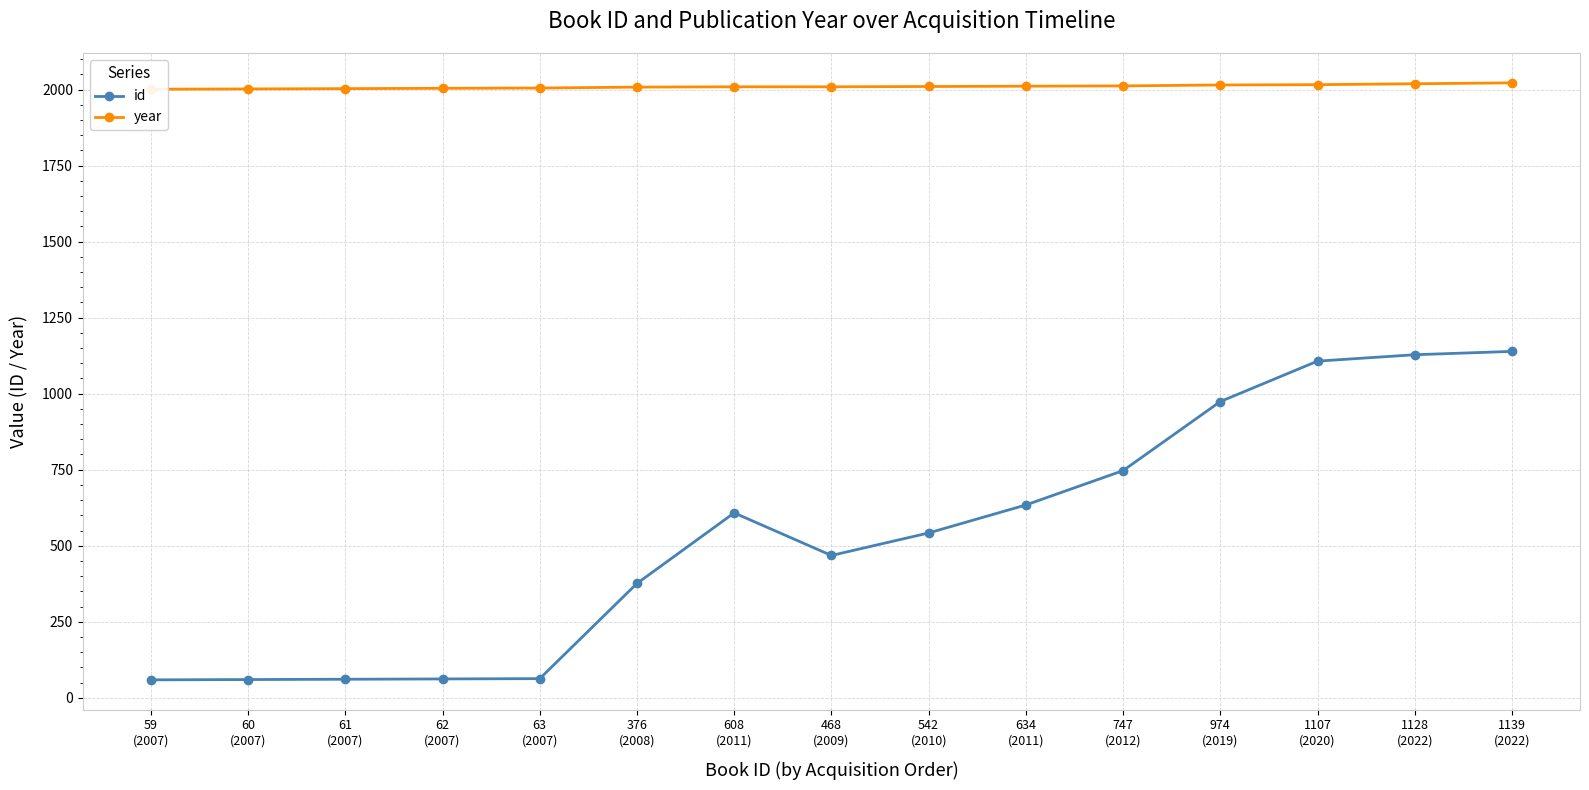

List the series in order of their overall mean, highest first.

year, id